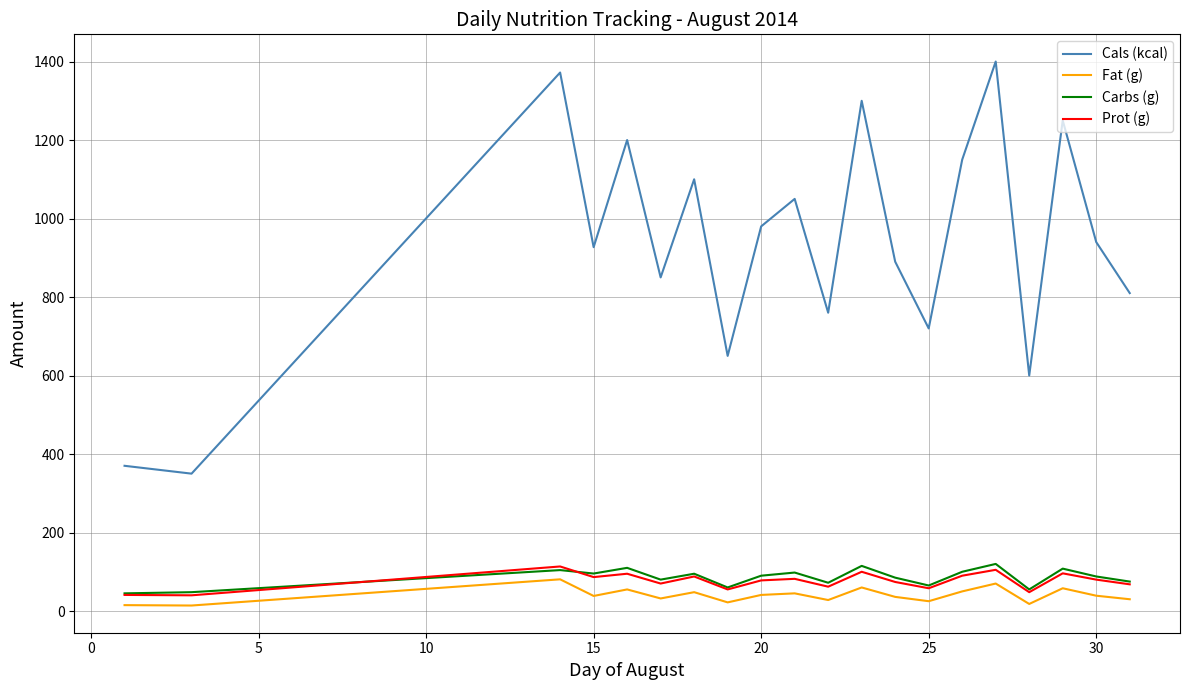

In Prot (g), how many points are lower than both neighbors (excluding endpoints)?

7